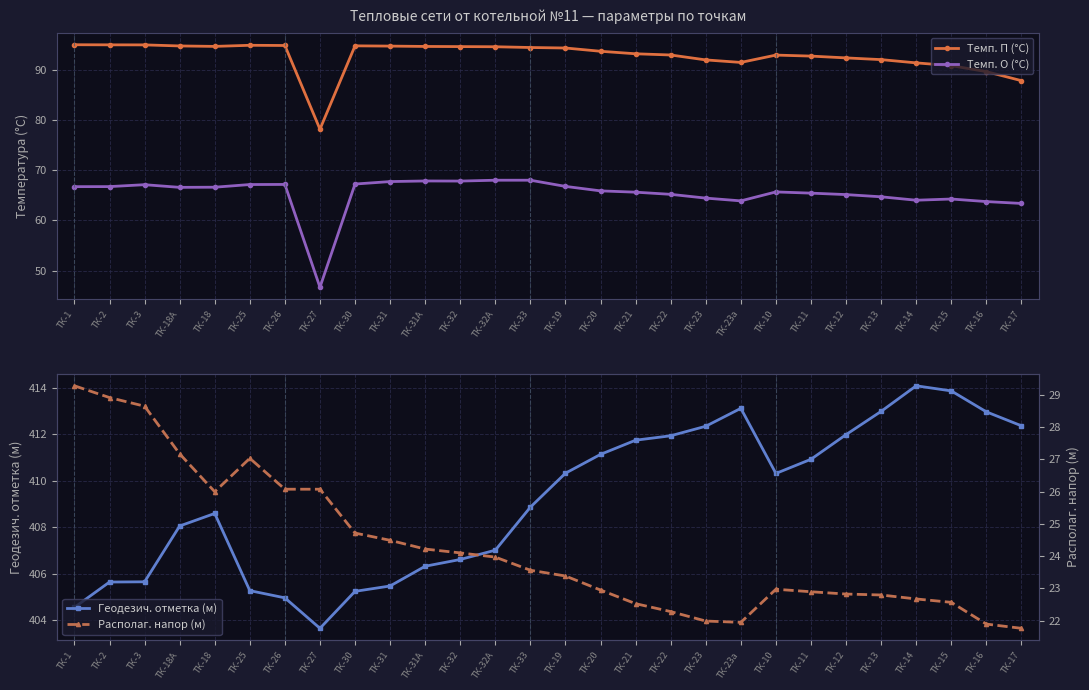

Rank the categories by Темп. П (°C) value from lowest to highest.

ТК-27, ТК-17, ТК-16, ТК-15, ТК-14, ТК-23а, ТК-23, ТК-13, ТК-12, ТК-11, ТК-10, ТК-22, ТК-21, ТК-20, ТК-19, ТК-33, ТК-32А, ТК-32, ТК-31А, ТК-18, ТК-31, ТК-18А, ТК-30, ТК-26, ТК-25, ТК-3, ТК-2, ТК-1